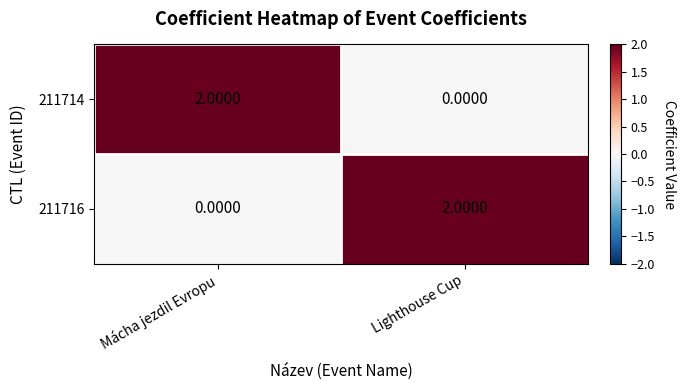

At which label does 211714 reach its peak?

Mácha jezdil Evropu